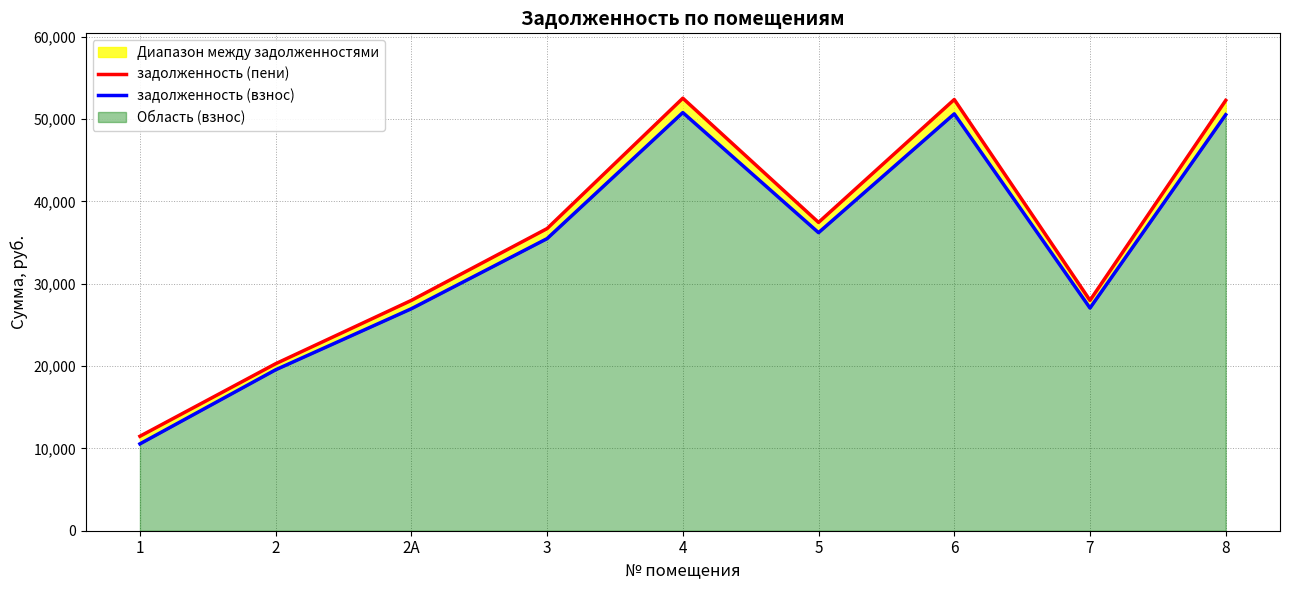

How many data points in задолженность (пени) are above 36689?

5